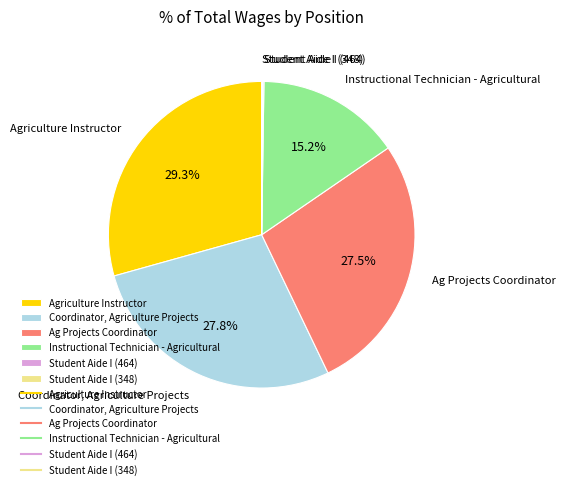

What percentage is the Agriculture Instructor slice, to the nearest percent?

29%